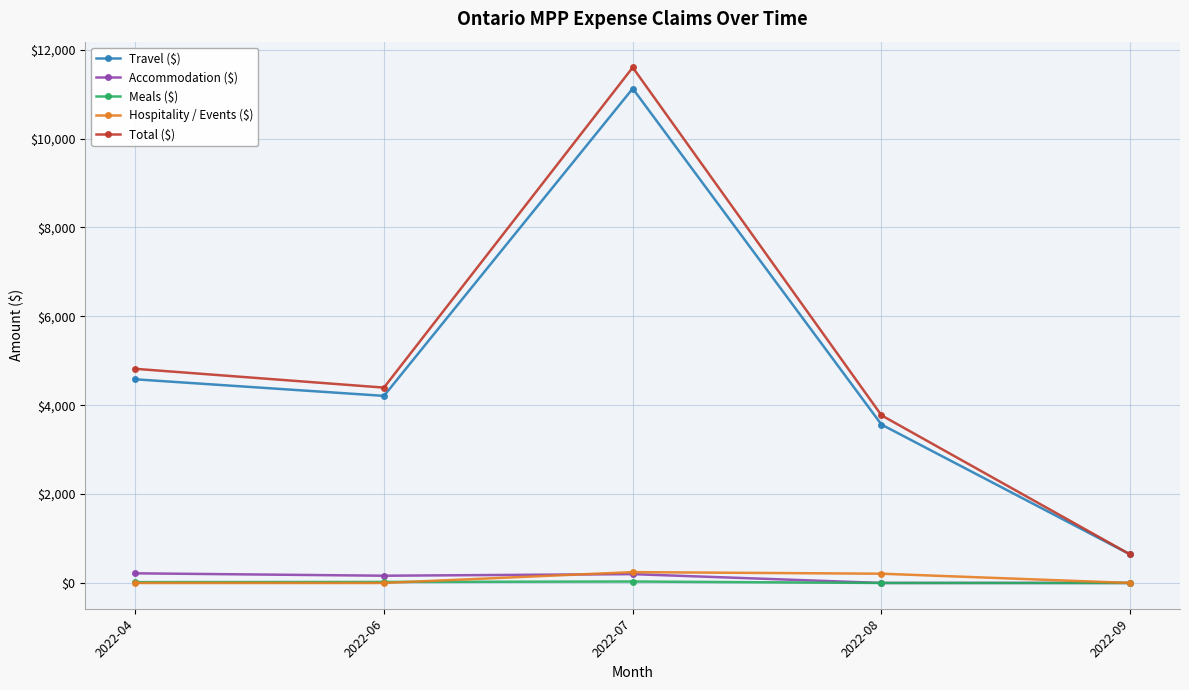

True or false: Hospitality / Events ($) and Travel ($) cross at least once.

False